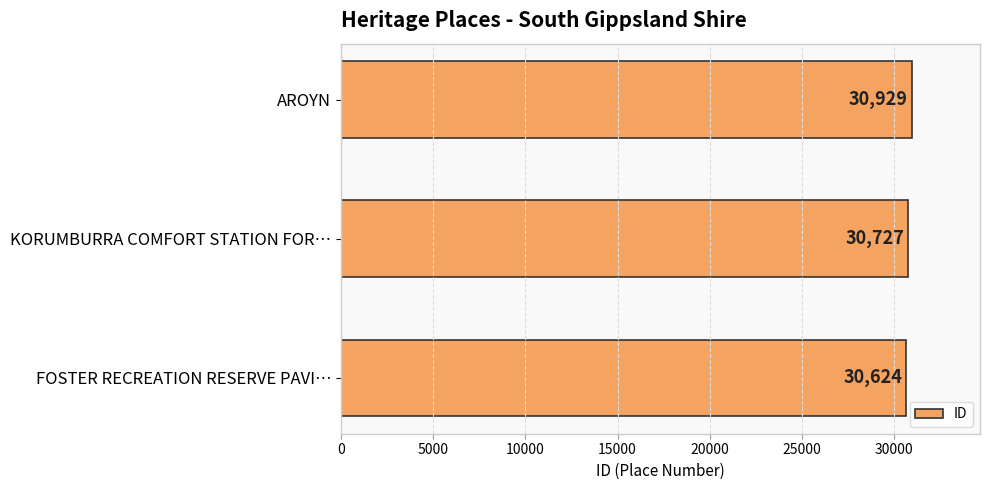

What is the maximum value shown in the chart?

30929